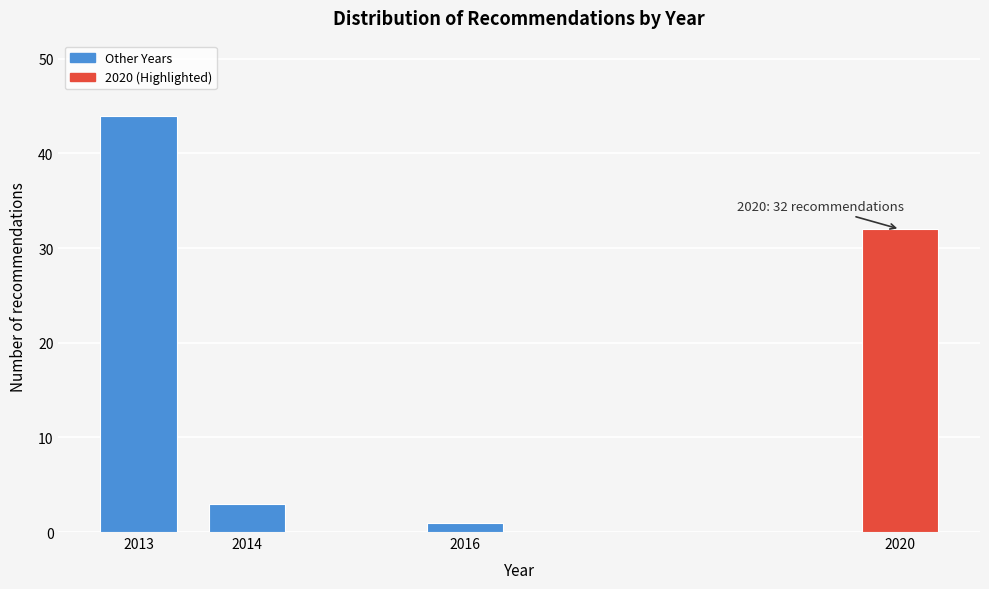

Reading left to right, list all the values displayed in this chart.

2013=44	2014=3	2016=1	2020=32